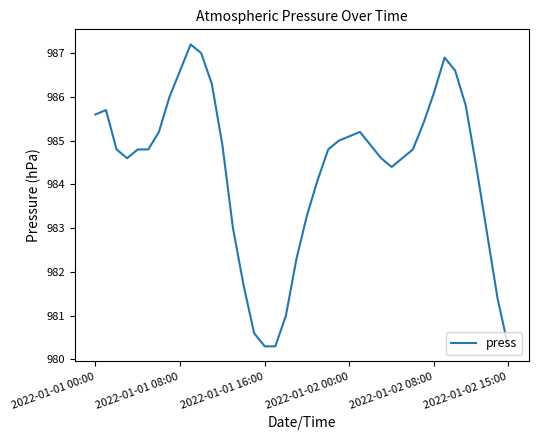

What is the difference between the maximum and minimum values?

6.9